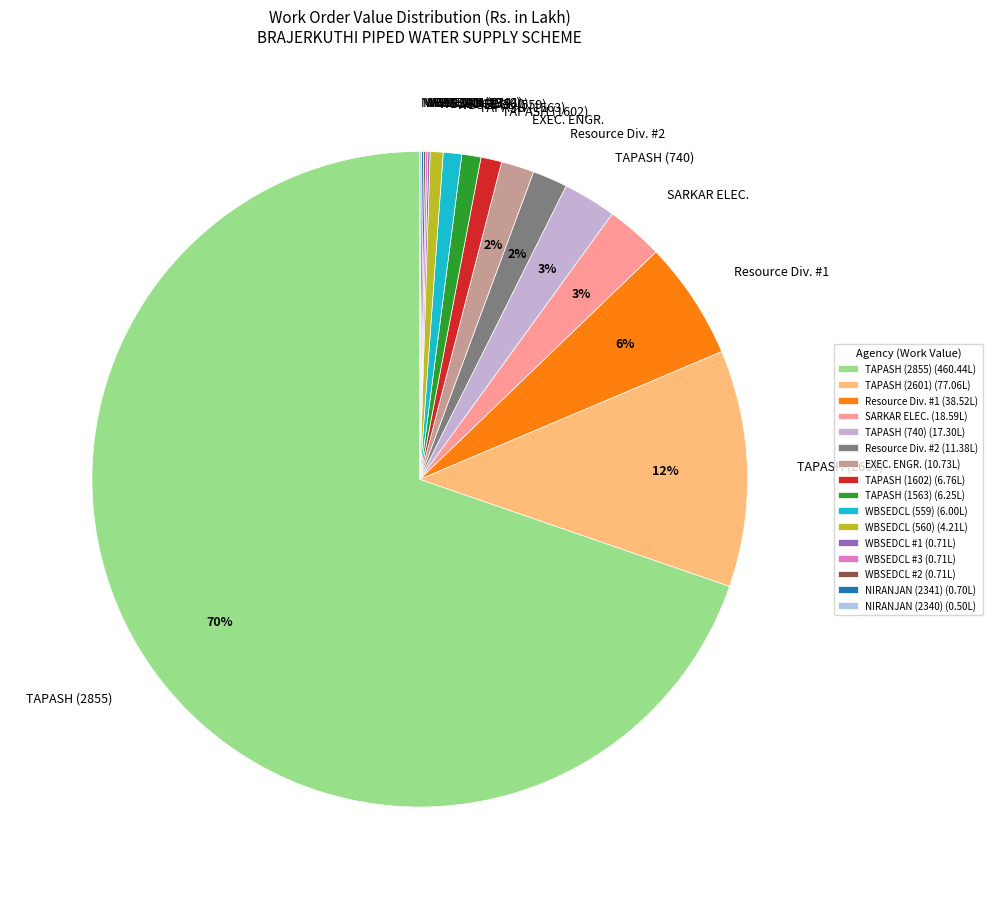

Does any single category account for the majority?

Yes